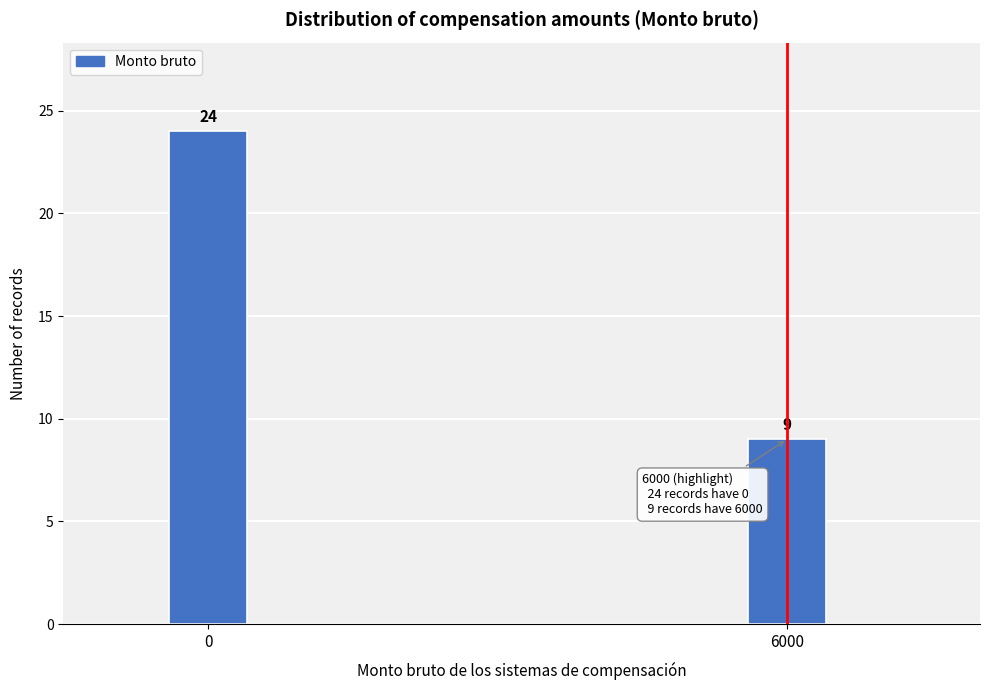

Reading right to left, transcribe all the data shown in this chart.

6000=9	0=24